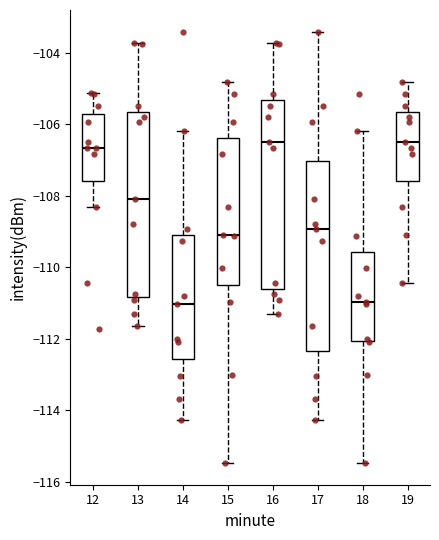

Reading left to right, read every box against the y-axis: the position of its median line, the range the box covers, and the ends of its whiskers. The values are not printed on the chart, so give them approximately, as read against the axis.

12: median -106.6, box -107.6 to -105.8, whiskers -108.4 to -105.2
13: median -108.0, box -110.8 to -105.6, whiskers -111.6 to -103.8
14: median -111.0, box -112.6 to -109.0, whiskers -114.2 to -106.2
15: median -109.0, box -110.4 to -106.4, whiskers -115.4 to -104.8
16: median -106.4, box -110.6 to -105.4, whiskers -111.2 to -103.8
17: median -109.0, box -112.4 to -107.0, whiskers -114.2 to -103.4
18: median -111.0, box -112.0 to -109.6, whiskers -115.4 to -106.2
19: median -106.4, box -107.6 to -105.6, whiskers -110.4 to -104.8